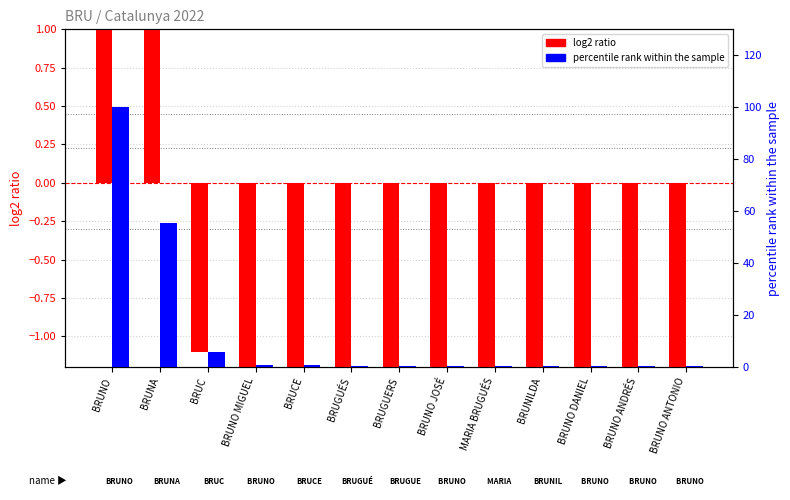

True or false: percentile rank within the sample has a value of 0.8 at BRUNO MIGUEL.

True